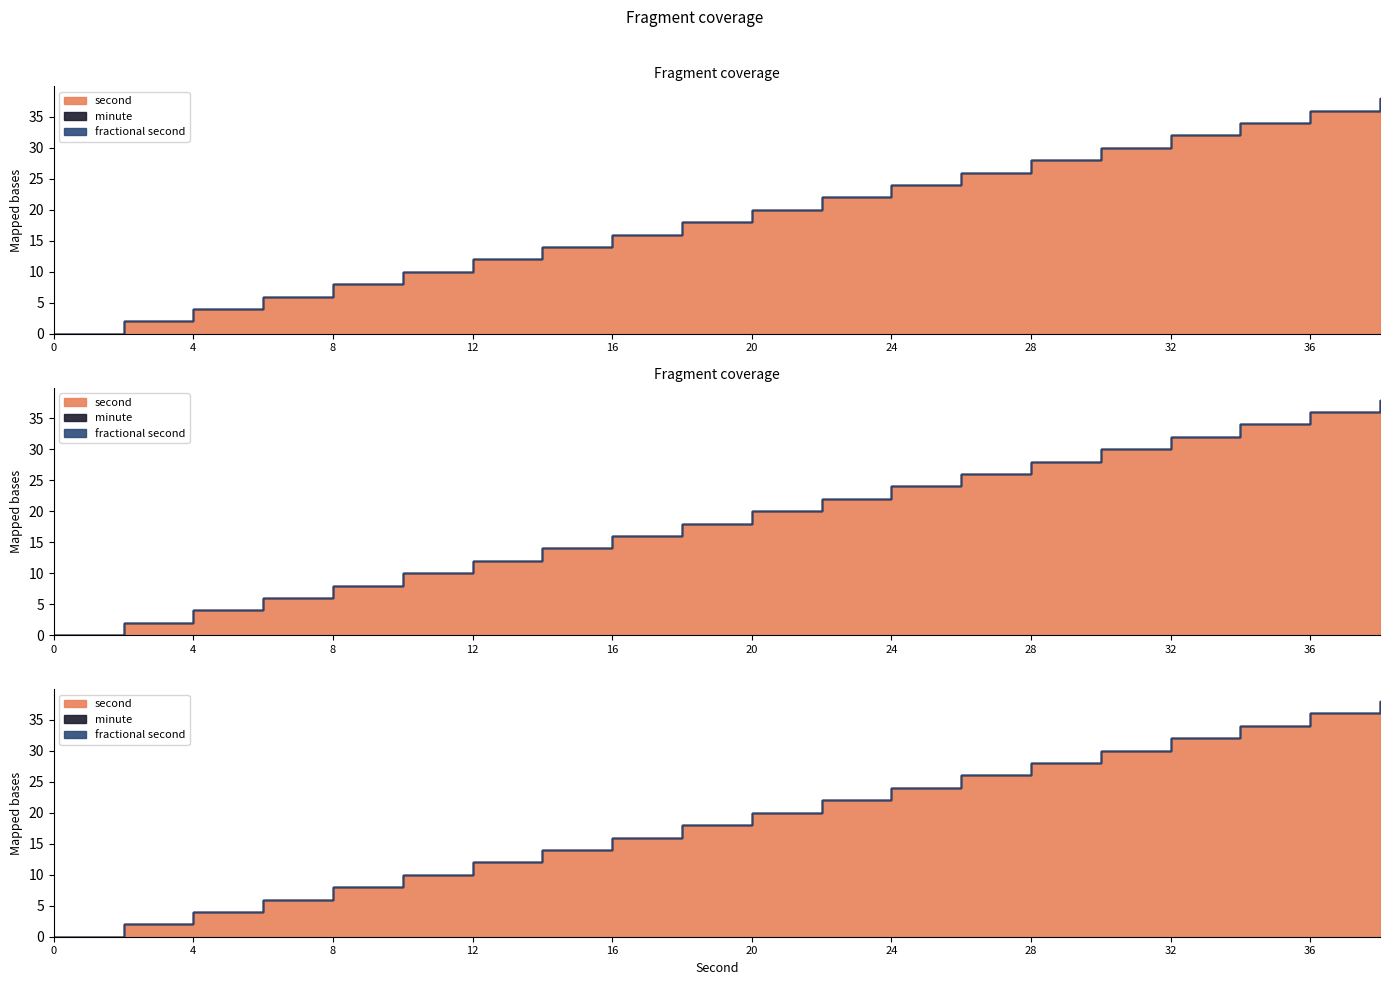

Is the value of minute at 8 greater than the value of fractional second at 36?

No